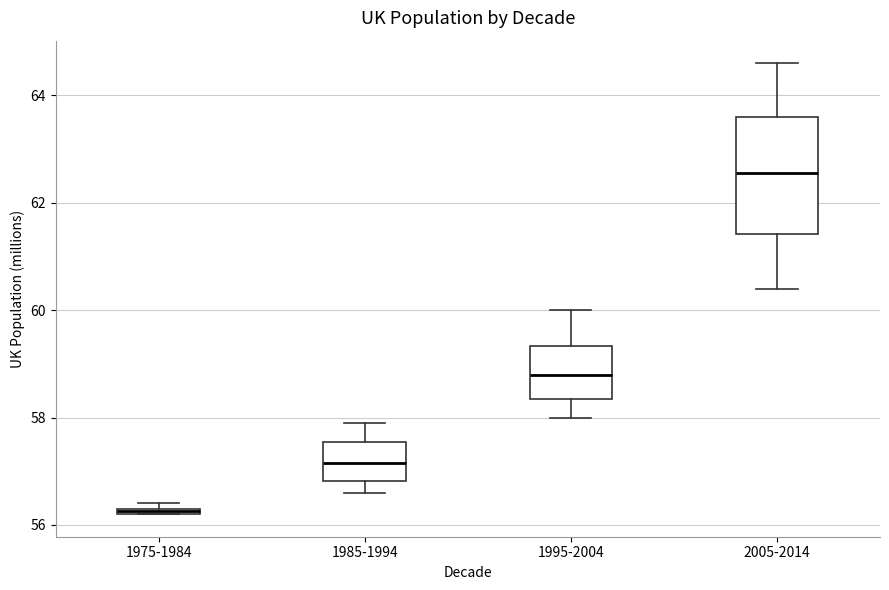

Comparing the boxes themselves (not the whiskers), which one is the tallest?

2005-2014